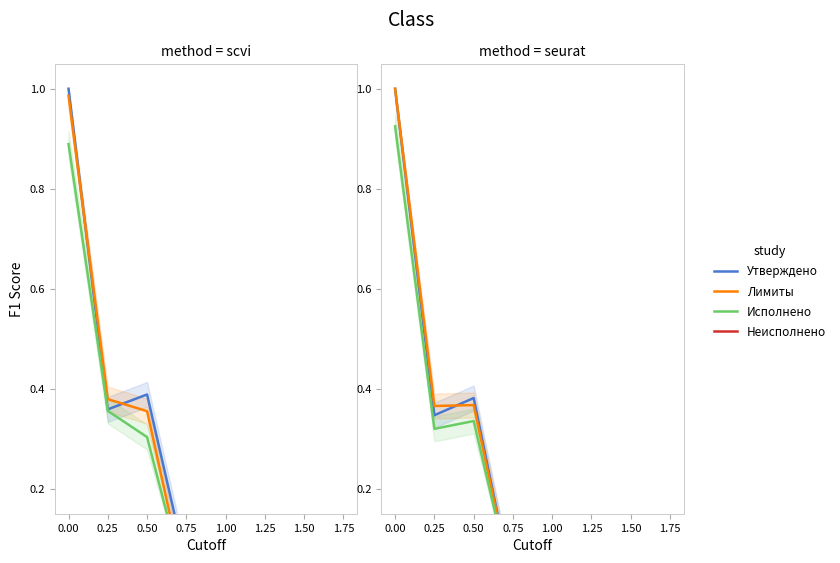

In Исполнено (итого), how many points are higher than both neighbors (excluding endpoints)?

2